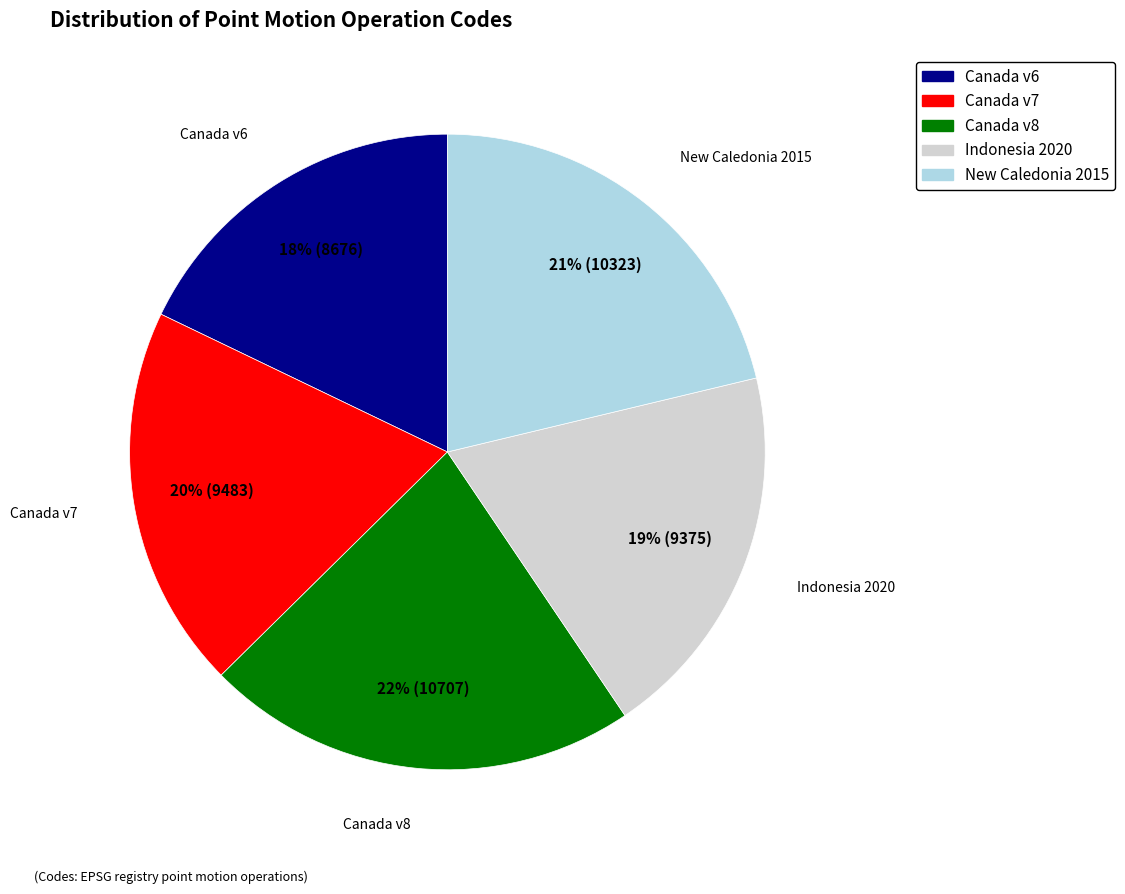

Is there a majority slice in this chart?

No